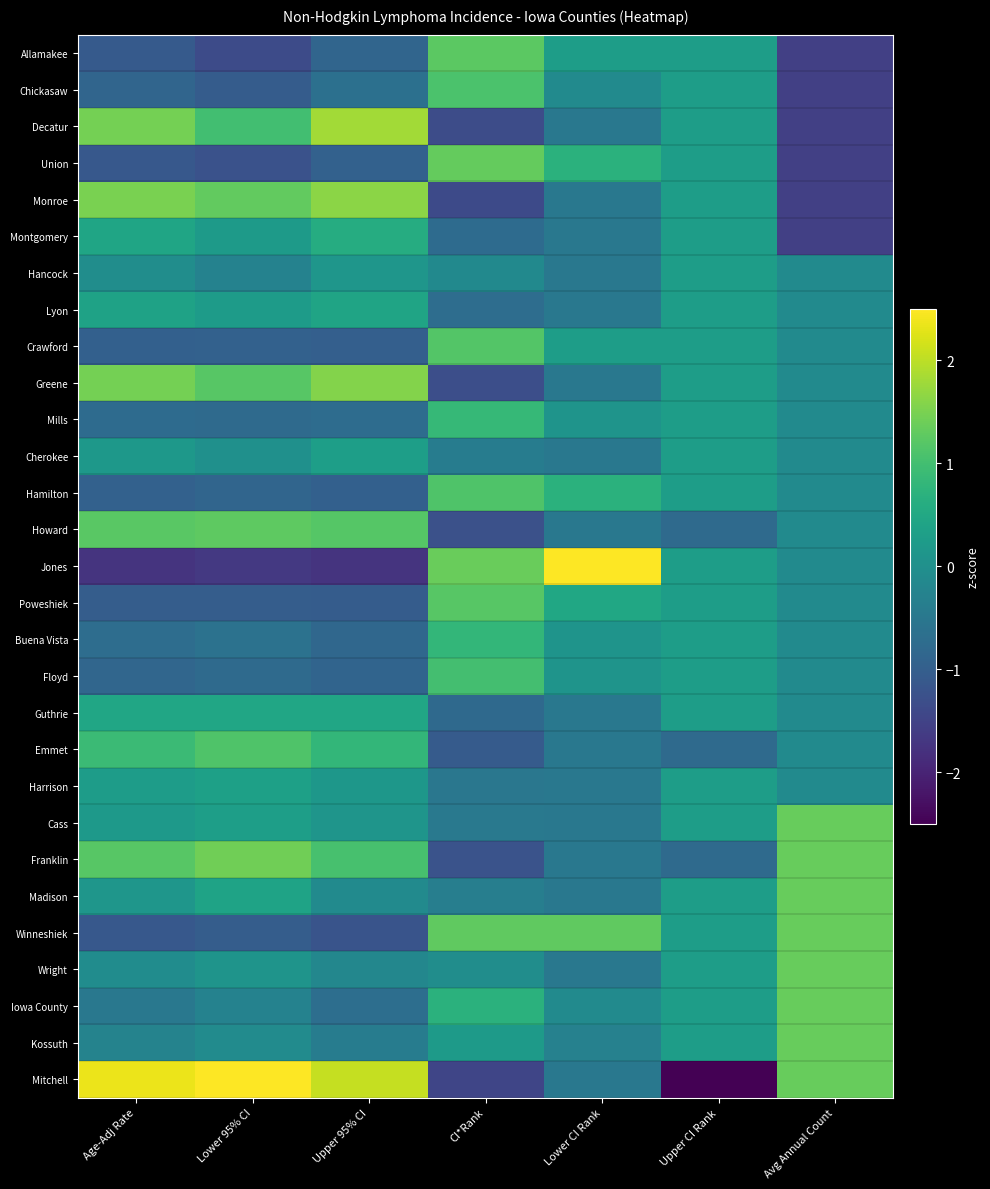

Reading left to right, transcribe all the data shown in this chart.

Allamakee: Age-Adj Rate=-1.1	Lower 95% CI=-1.4	Upper 95% CI=-0.9	CI*Rank=1.2	Lower CI Rank=0.3	Upper CI Rank=0.3	Avg Annual Count=-1.5
Chickasaw: Age-Adj Rate=-0.9	Lower 95% CI=-1.0	Upper 95% CI=-0.7	CI*Rank=1.1	Lower CI Rank=-0.1	Upper CI Rank=0.3	Avg Annual Count=-1.5
Decatur: Age-Adj Rate=1.5	Lower 95% CI=1.0	Upper 95% CI=1.8	CI*Rank=-1.3	Lower CI Rank=-0.5	Upper CI Rank=0.3	Avg Annual Count=-1.5
Union: Age-Adj Rate=-1.1	Lower 95% CI=-1.2	Upper 95% CI=-1.0	CI*Rank=1.3	Lower CI Rank=0.7	Upper CI Rank=0.3	Avg Annual Count=-1.5
Monroe: Age-Adj Rate=1.5	Lower 95% CI=1.3	Upper 95% CI=1.6	CI*Rank=-1.4	Lower CI Rank=-0.5	Upper CI Rank=0.3	Avg Annual Count=-1.5
Montgomery: Age-Adj Rate=0.4	Lower 95% CI=0.2	Upper 95% CI=0.6	CI*Rank=-0.8	Lower CI Rank=-0.5	Upper CI Rank=0.3	Avg Annual Count=-1.5
Hancock: Age-Adj Rate=-0.1	Lower 95% CI=-0.3	Upper 95% CI=0.1	CI*Rank=-0.1	Lower CI Rank=-0.5	Upper CI Rank=0.3	Avg Annual Count=-0.1
Lyon: Age-Adj Rate=0.4	Lower 95% CI=0.2	Upper 95% CI=0.4	CI*Rank=-0.7	Lower CI Rank=-0.5	Upper CI Rank=0.3	Avg Annual Count=-0.1
Crawford: Age-Adj Rate=-1.0	Lower 95% CI=-1.0	Upper 95% CI=-1.0	CI*Rank=1.2	Lower CI Rank=0.3	Upper CI Rank=0.3	Avg Annual Count=-0.1
Greene: Age-Adj Rate=1.5	Lower 95% CI=1.2	Upper 95% CI=1.6	CI*Rank=-1.3	Lower CI Rank=-0.5	Upper CI Rank=0.3	Avg Annual Count=-0.1
Mills: Age-Adj Rate=-0.8	Lower 95% CI=-0.8	Upper 95% CI=-0.7	CI*Rank=0.8	Lower CI Rank=0.1	Upper CI Rank=0.3	Avg Annual Count=-0.1
Cherokee: Age-Adj Rate=0.2	Lower 95% CI=0.0	Upper 95% CI=0.3	CI*Rank=-0.4	Lower CI Rank=-0.5	Upper CI Rank=0.3	Avg Annual Count=-0.1
Hamilton: Age-Adj Rate=-0.9	Lower 95% CI=-0.9	Upper 95% CI=-1.0	CI*Rank=1.1	Lower CI Rank=0.7	Upper CI Rank=0.3	Avg Annual Count=-0.1
Howard: Age-Adj Rate=1.2	Lower 95% CI=1.3	Upper 95% CI=1.2	CI*Rank=-1.3	Lower CI Rank=-0.5	Upper CI Rank=-0.8	Avg Annual Count=-0.1
Jones: Age-Adj Rate=-1.8	Lower 95% CI=-1.7	Upper 95% CI=-1.8	CI*Rank=1.3	Lower CI Rank=4.7	Upper CI Rank=0.3	Avg Annual Count=-0.1
Poweshiek: Age-Adj Rate=-1.0	Lower 95% CI=-1.0	Upper 95% CI=-1.0	CI*Rank=1.2	Lower CI Rank=0.5	Upper CI Rank=0.3	Avg Annual Count=-0.1
Buena Vista: Age-Adj Rate=-0.7	Lower 95% CI=-0.6	Upper 95% CI=-0.8	CI*Rank=0.8	Lower CI Rank=0.1	Upper CI Rank=0.3	Avg Annual Count=-0.1
Floyd: Age-Adj Rate=-0.8	Lower 95% CI=-0.8	Upper 95% CI=-0.9	CI*Rank=1.0	Lower CI Rank=0.1	Upper CI Rank=0.3	Avg Annual Count=-0.1
Guthrie: Age-Adj Rate=0.5	Lower 95% CI=0.5	Upper 95% CI=0.5	CI*Rank=-0.8	Lower CI Rank=-0.5	Upper CI Rank=0.3	Avg Annual Count=-0.1
Emmet: Age-Adj Rate=0.9	Lower 95% CI=1.1	Upper 95% CI=0.8	CI*Rank=-1.1	Lower CI Rank=-0.5	Upper CI Rank=-0.8	Avg Annual Count=-0.1
Harrison: Age-Adj Rate=0.3	Lower 95% CI=0.3	Upper 95% CI=0.1	CI*Rank=-0.5	Lower CI Rank=-0.5	Upper CI Rank=0.3	Avg Annual Count=-0.1
Cass: Age-Adj Rate=0.2	Lower 95% CI=0.3	Upper 95% CI=0.1	CI*Rank=-0.5	Lower CI Rank=-0.5	Upper CI Rank=0.3	Avg Annual Count=1.3
Franklin: Age-Adj Rate=1.2	Lower 95% CI=1.4	Upper 95% CI=1.0	CI*Rank=-1.2	Lower CI Rank=-0.5	Upper CI Rank=-0.8	Avg Annual Count=1.3
Madison: Age-Adj Rate=0.1	Lower 95% CI=0.4	Upper 95% CI=-0.1	CI*Rank=-0.4	Lower CI Rank=-0.5	Upper CI Rank=0.3	Avg Annual Count=1.3
Winneshiek: Age-Adj Rate=-1.1	Lower 95% CI=-1.0	Upper 95% CI=-1.2	CI*Rank=1.3	Lower CI Rank=1.3	Upper CI Rank=0.3	Avg Annual Count=1.3
Wright: Age-Adj Rate=-0.1	Lower 95% CI=0.1	Upper 95% CI=-0.2	CI*Rank=-0.1	Lower CI Rank=-0.5	Upper CI Rank=0.3	Avg Annual Count=1.3
Iowa County: Age-Adj Rate=-0.5	Lower 95% CI=-0.3	Upper 95% CI=-0.7	CI*Rank=0.7	Lower CI Rank=-0.1	Upper CI Rank=0.3	Avg Annual Count=1.3
Kossuth: Age-Adj Rate=-0.3	Lower 95% CI=-0.1	Upper 95% CI=-0.4	CI*Rank=0.2	Lower CI Rank=-0.3	Upper CI Rank=0.3	Avg Annual Count=1.3
Mitchell: Age-Adj Rate=2.4	Lower 95% CI=2.6	Upper 95% CI=2.1	CI*Rank=-1.5	Lower CI Rank=-0.5	Upper CI Rank=-5.0	Avg Annual Count=1.3